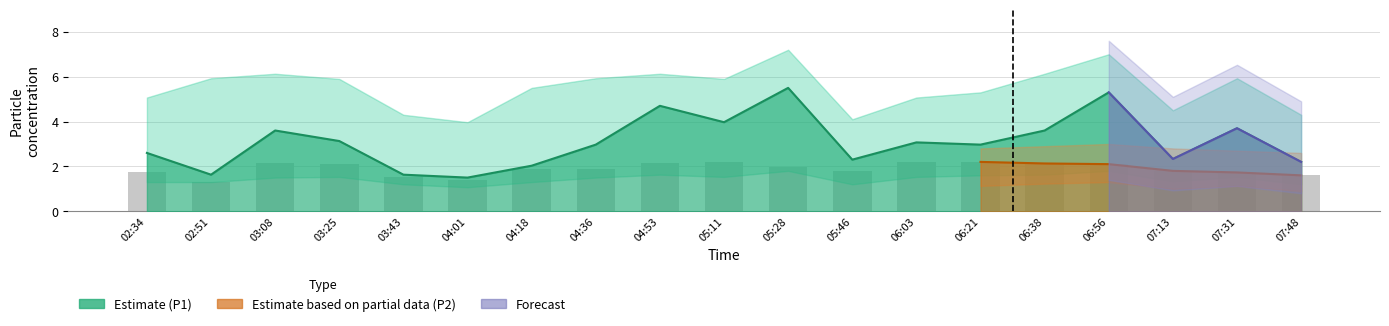

The value at 07:13 is 1.8. True or false?

True